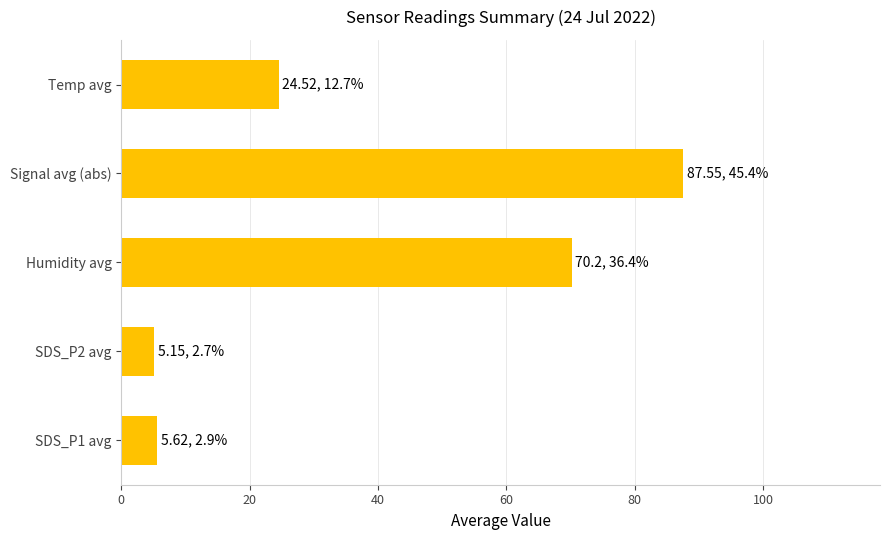

Is it true that the value at SDS_P1 avg is 9.8?

False